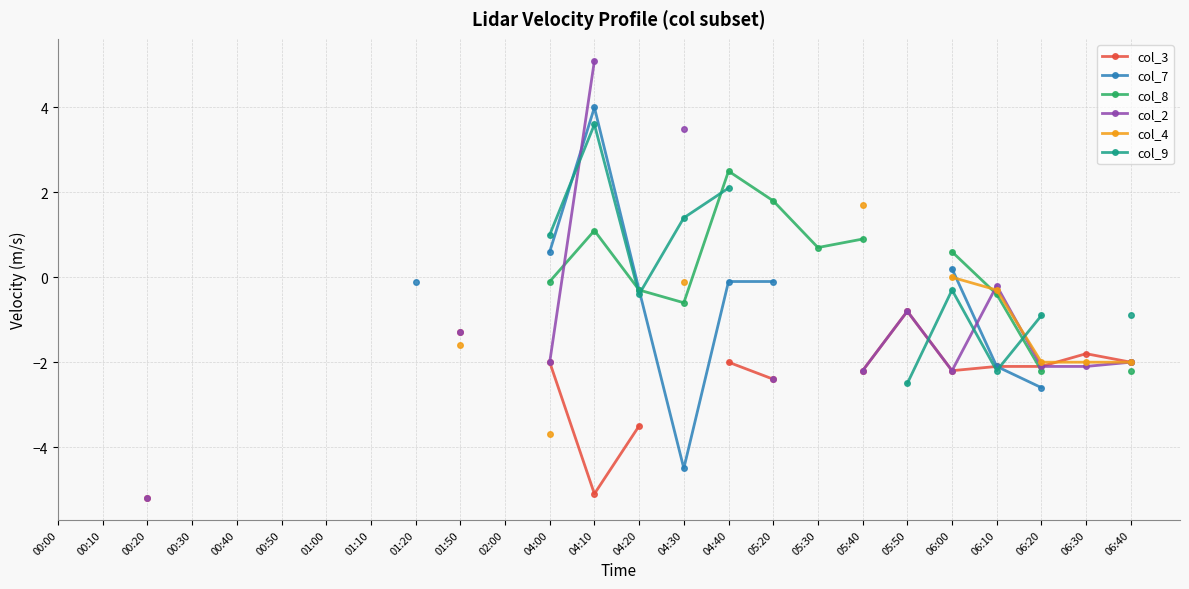

What position from the right is 04:20?

12